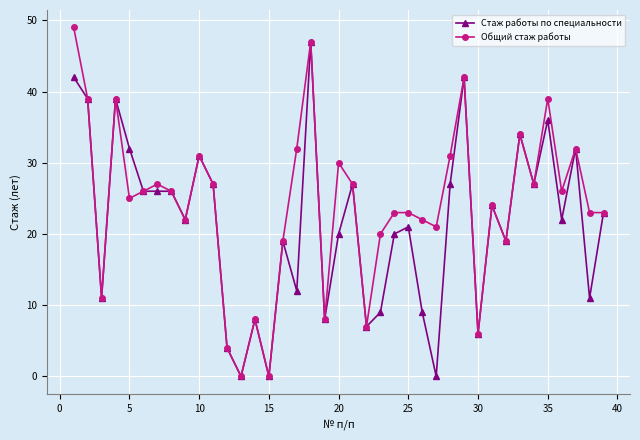

How many values in the Общий стаж работы series are below 25?

19